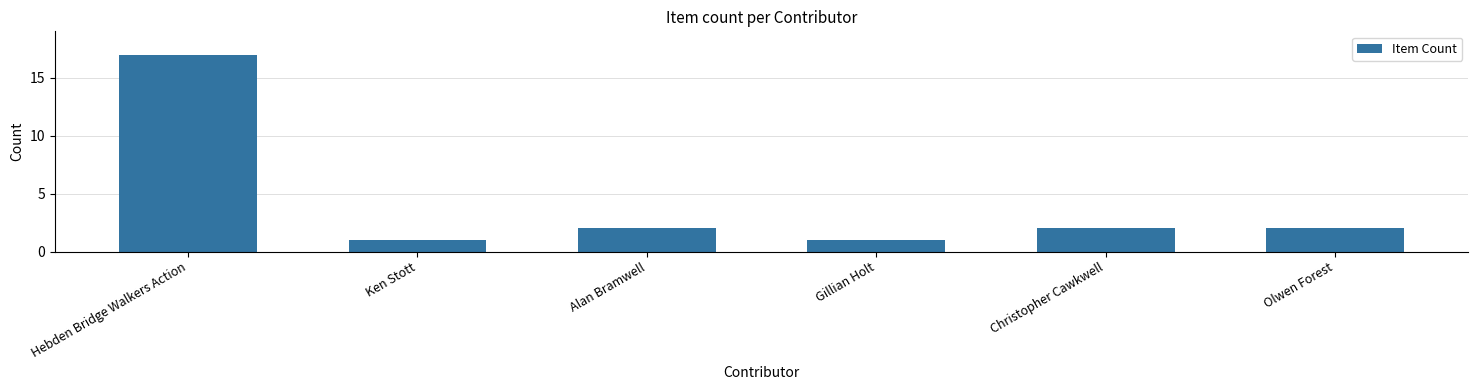

Is it true that the value at Hebden Bridge Walkers Action is 7?

False